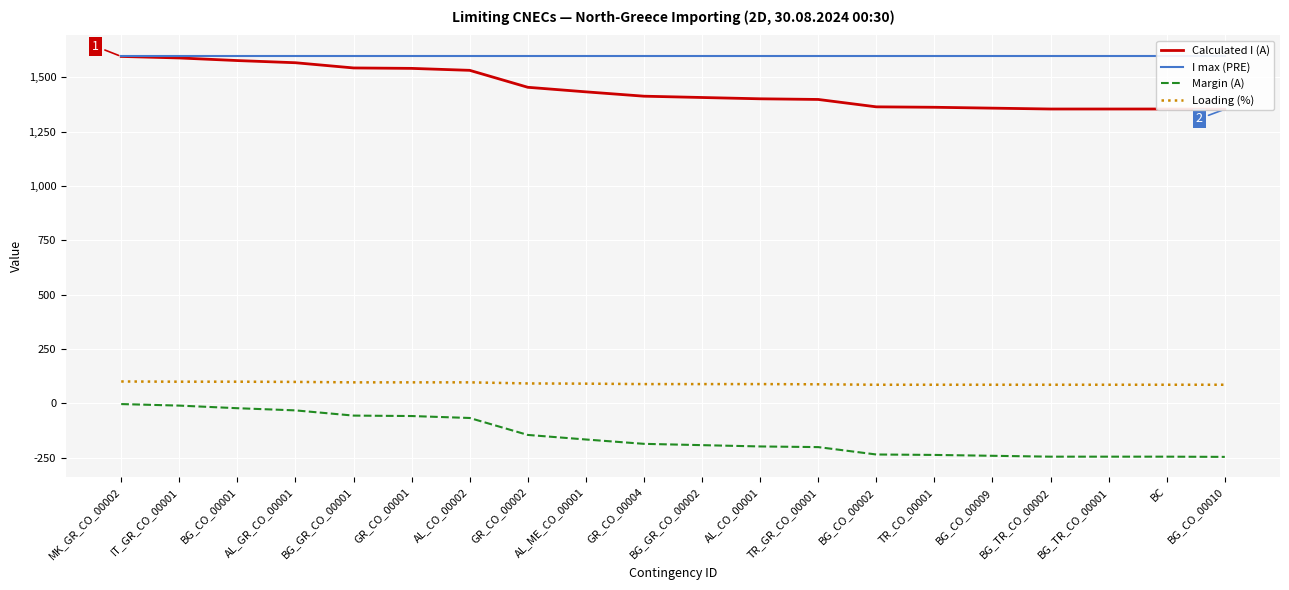

The value of Calculated I (A) at GR_CO_00002 is 1925. True or false?

False